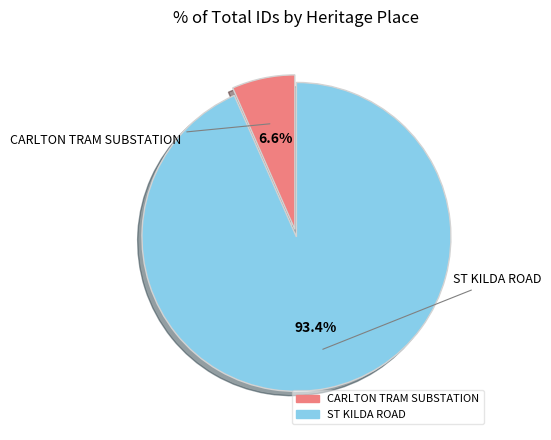

What is the majority slice?

ST KILDA ROAD